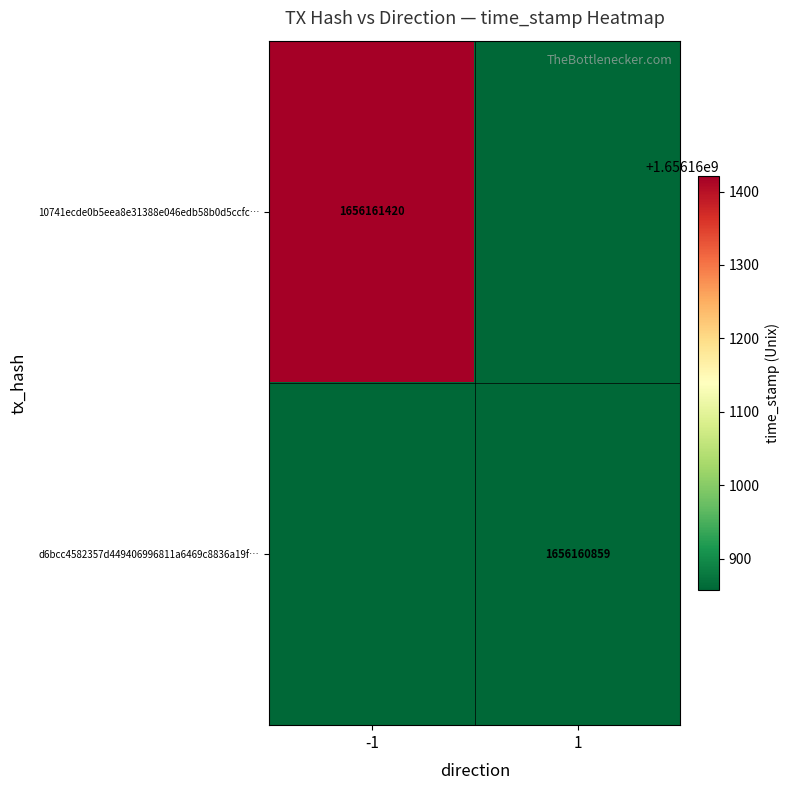

The value of d6bcc4582357d449406996811a6469c8836a19f… at 1 is 2333255254. True or false?

False